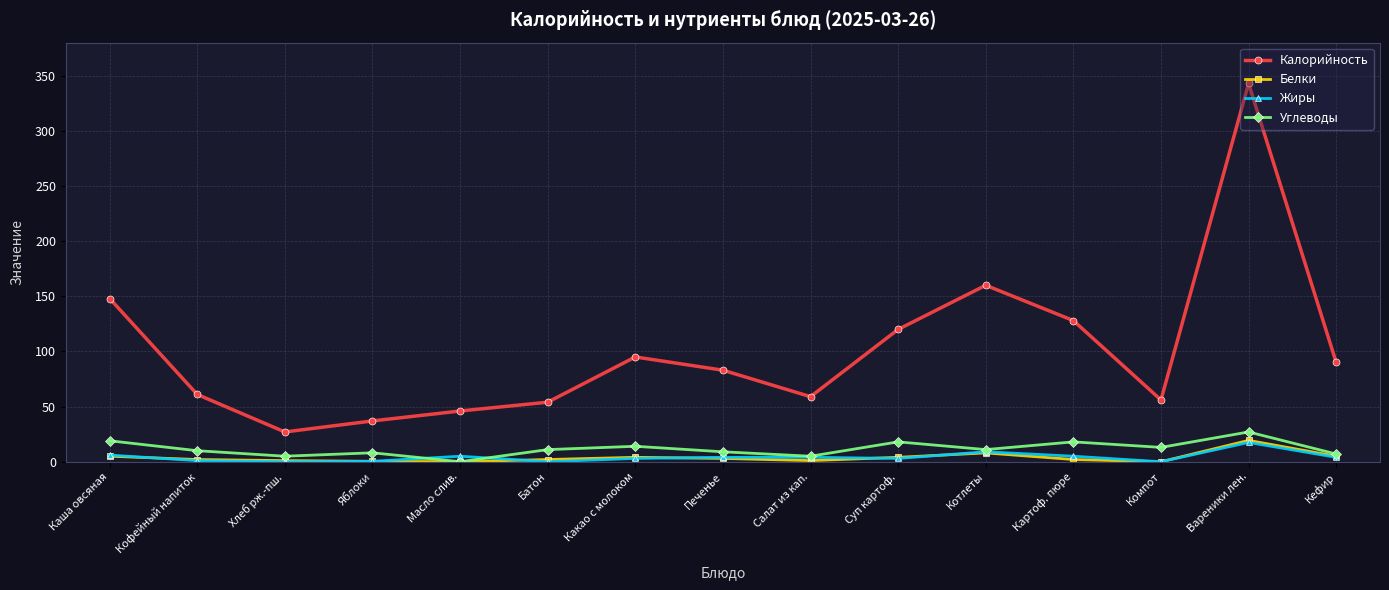

What is the approximate value of Углеводы at Каша овсяная?

19.0